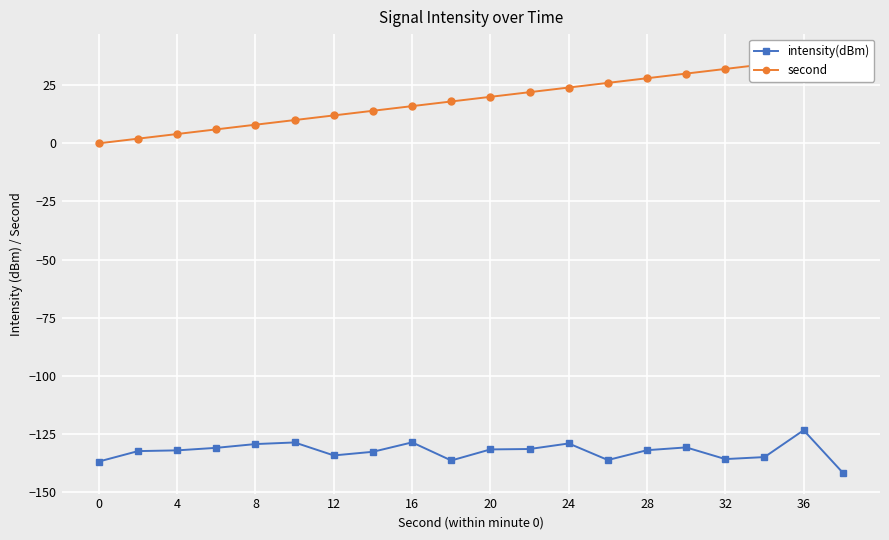

True or false: intensity(dBm) has more than 2 points higher than both neighbors.

True